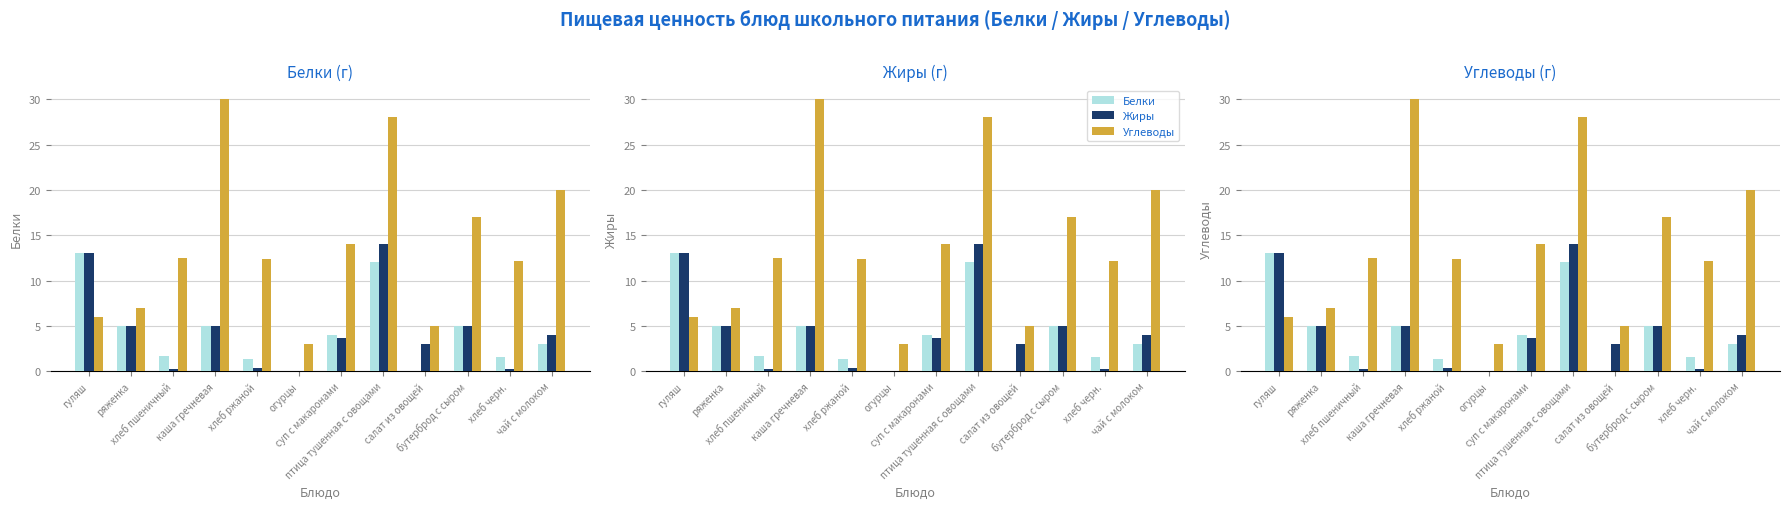

What is the difference between the maximum and minimum values in the Белки series?

13.0